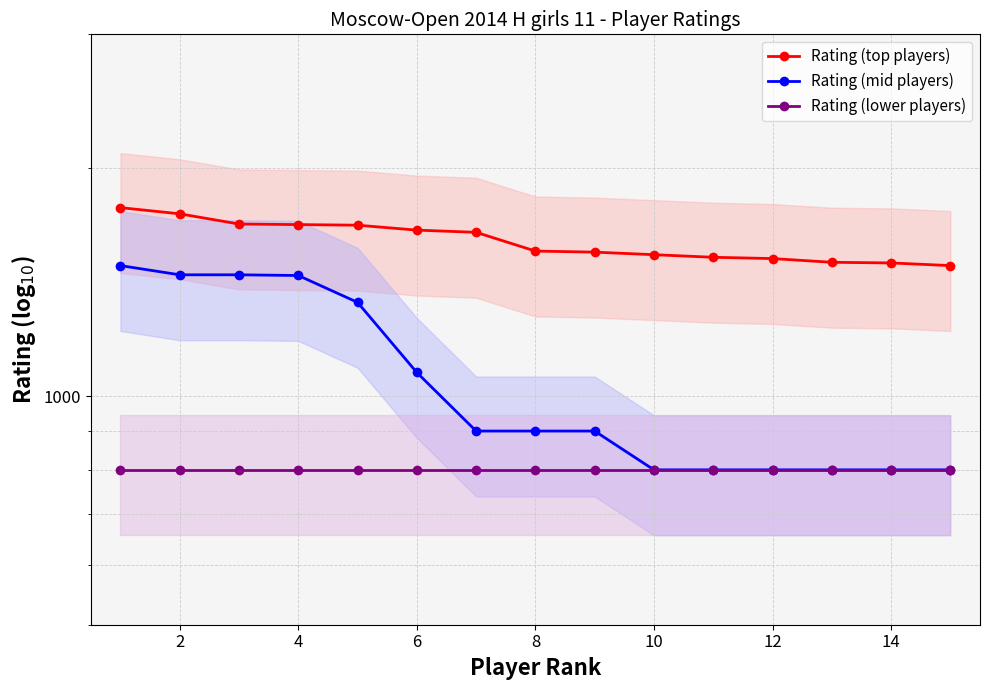

True or false: Rating (mid players) has more than 0 points higher than both neighbors.

False